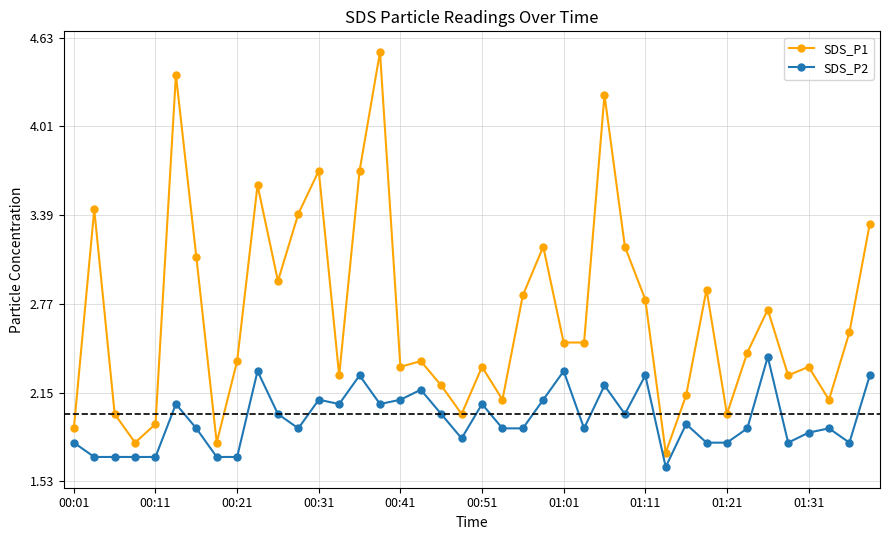

Count the number of data series in this chart.

2